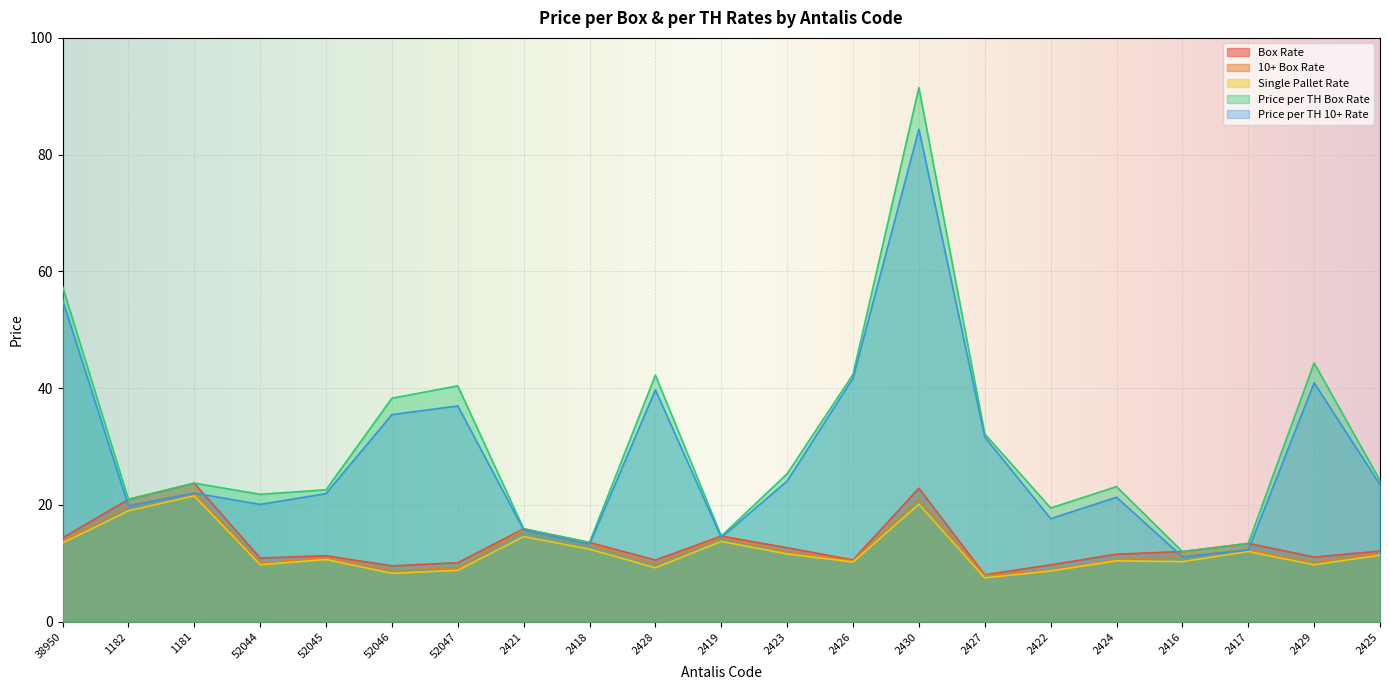

At which category does Price per TH 10+ Rate reach its first local valley?

1182